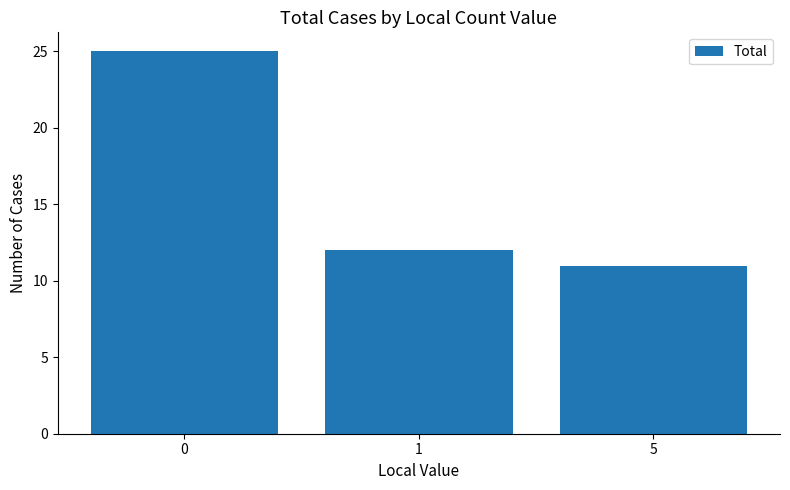

What is the sum of the values at 1 and 5?

23